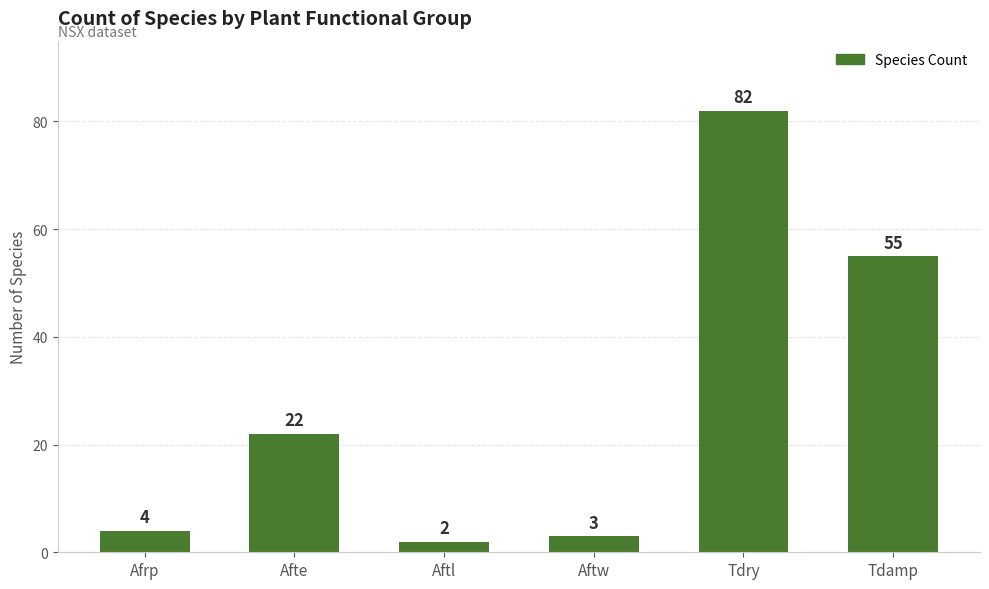

Reading left to right, what are all the values shown in this chart?

Afrp=4	Afte=22	Aftl=2	Aftw=3	Tdry=82	Tdamp=55